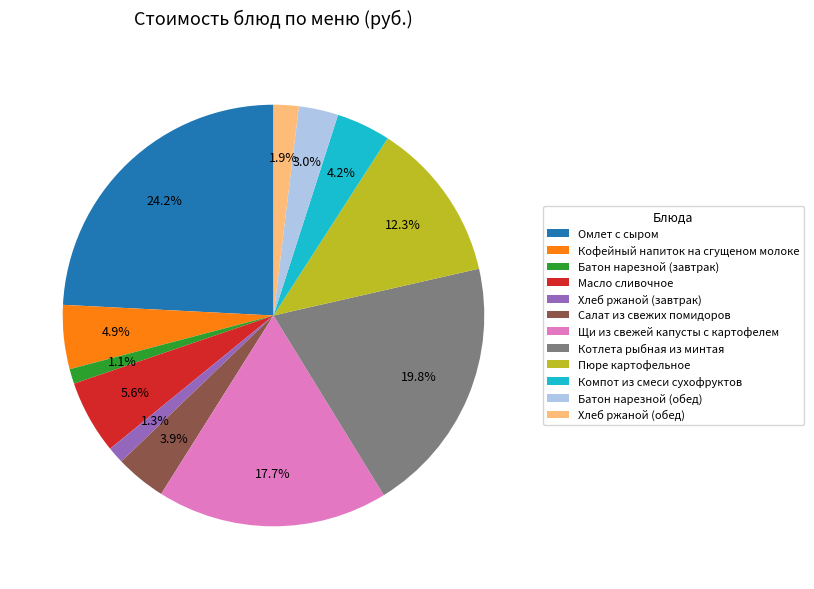

How many segments does this pie chart have?

12